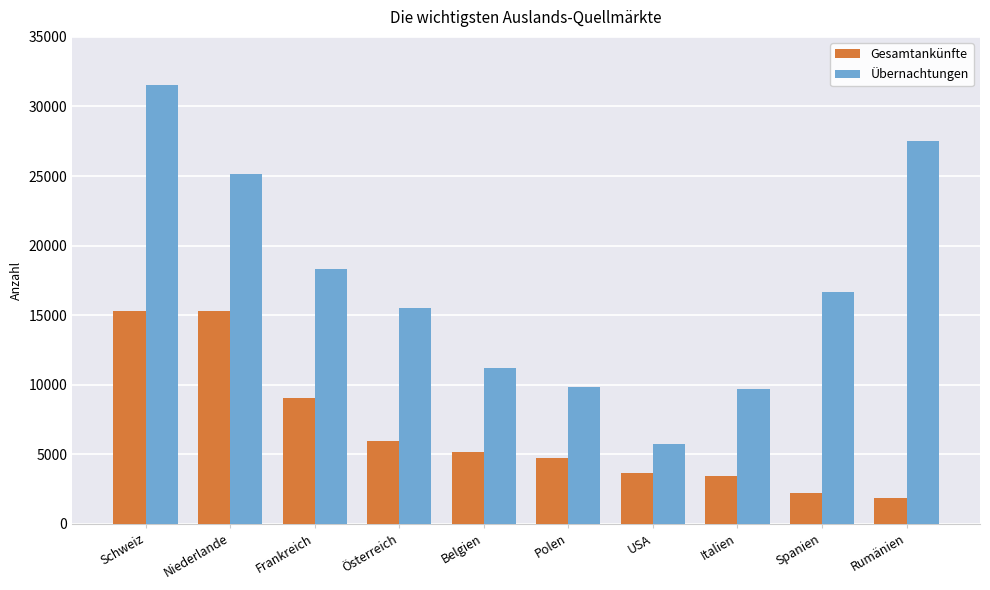

What is the highest value of the Übernachtungen series?

31564